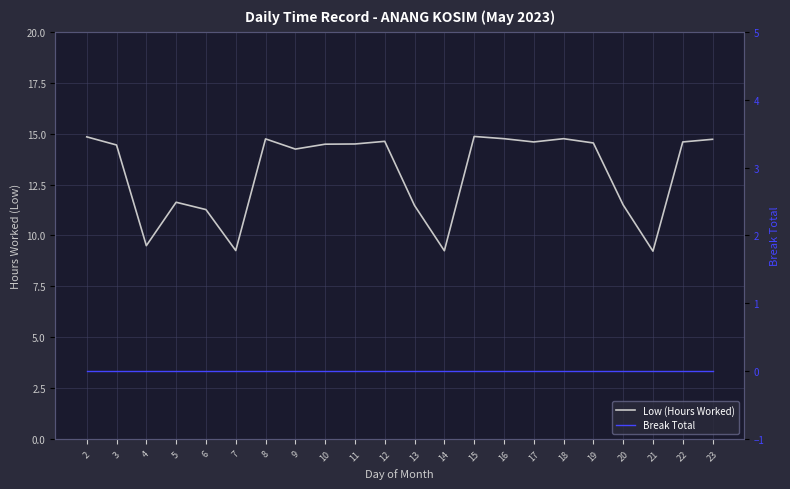

Which category has the highest value in the Low (Hours Worked) series?

15